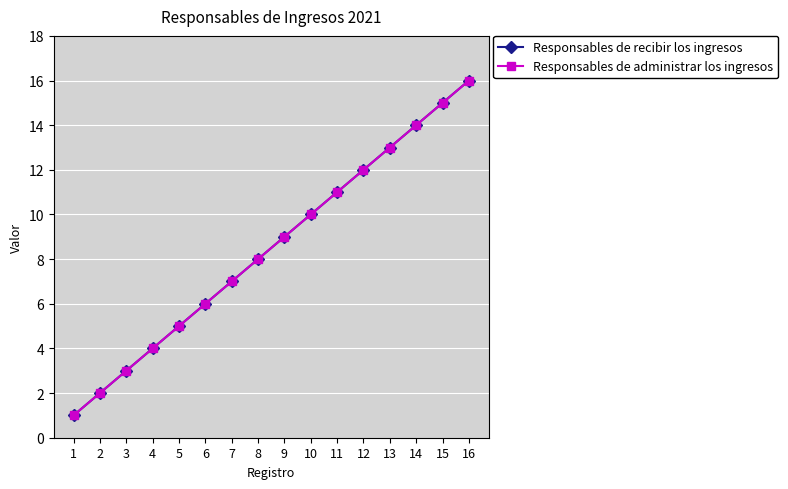

Is this an area chart (filled region under the line)?

No